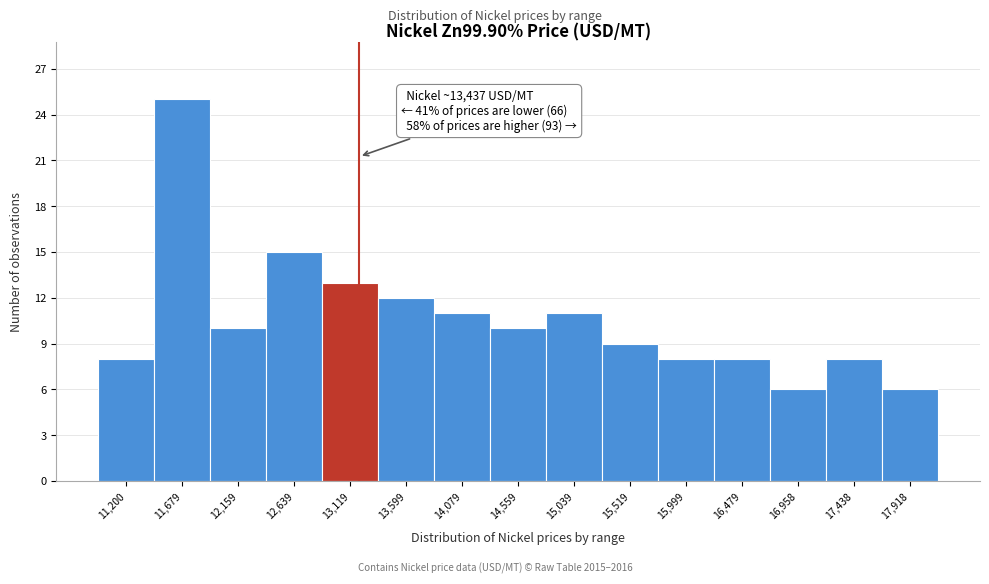

Reading left to right, list all the values displayed in this chart.

11,200=8	11,679=25	12,159=10	12,639=15	13,119=13	13,599=12	14,079=11	14,559=10	15,039=11	15,519=9	15,999=8	16,479=8	16,958=6	17,438=8	17,918=6